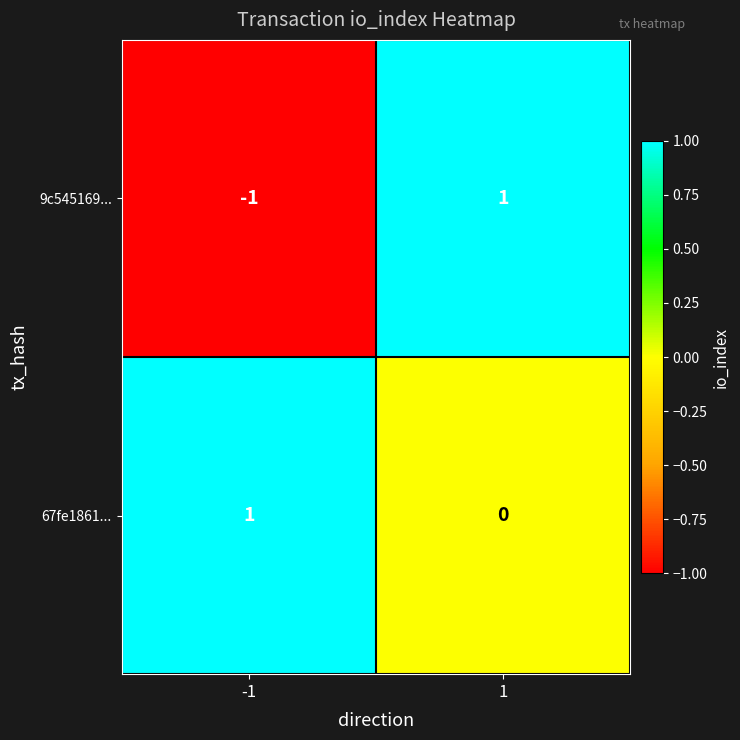

At how many categories does at least one series exceed 0?

2